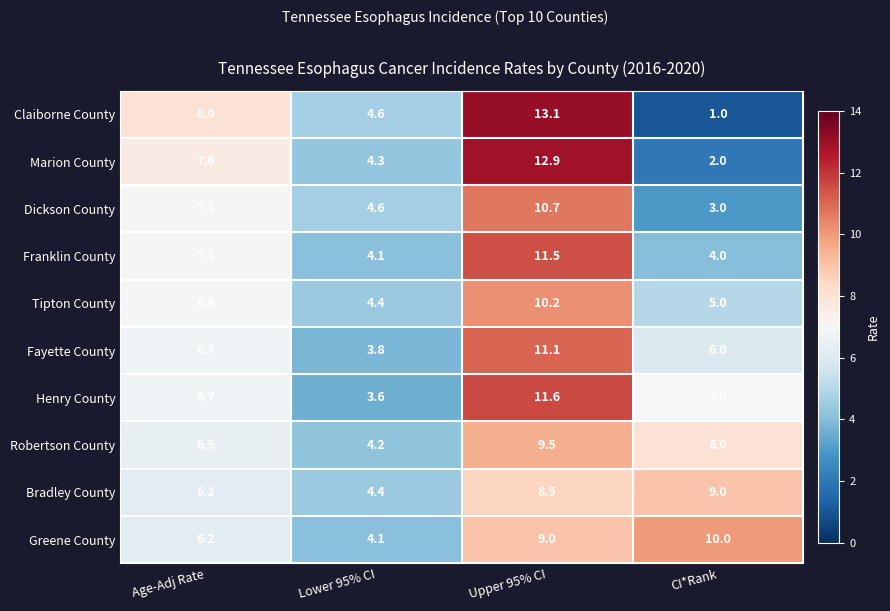

What is the difference between the maximum and second lowest values in the Greene County series?

3.8